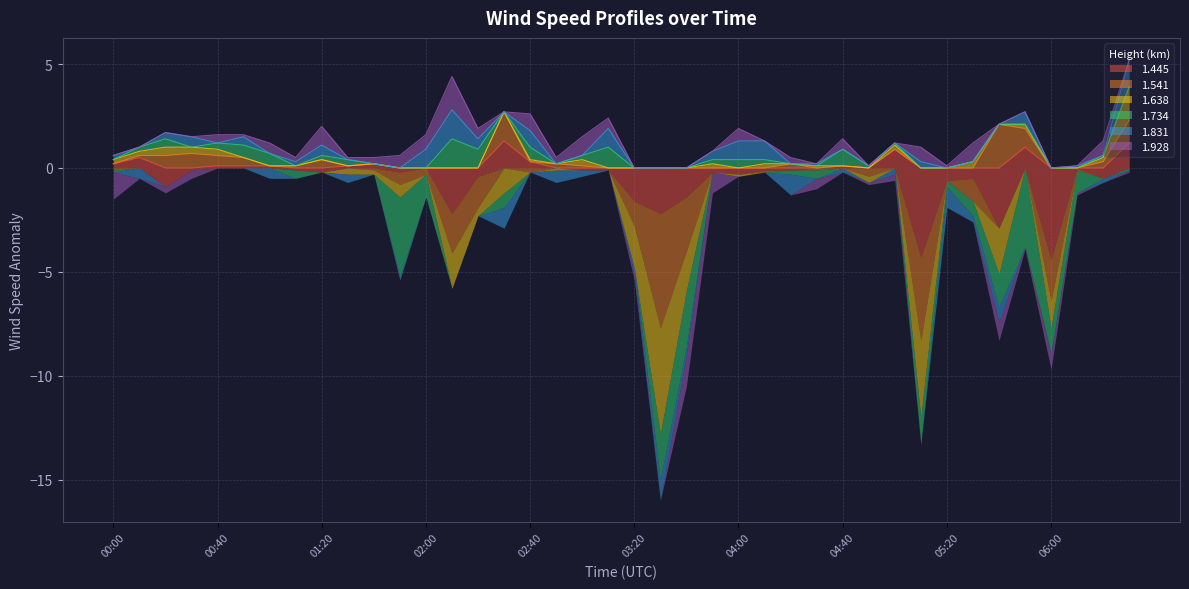

At how many categories does at least one series exceed -5?

40